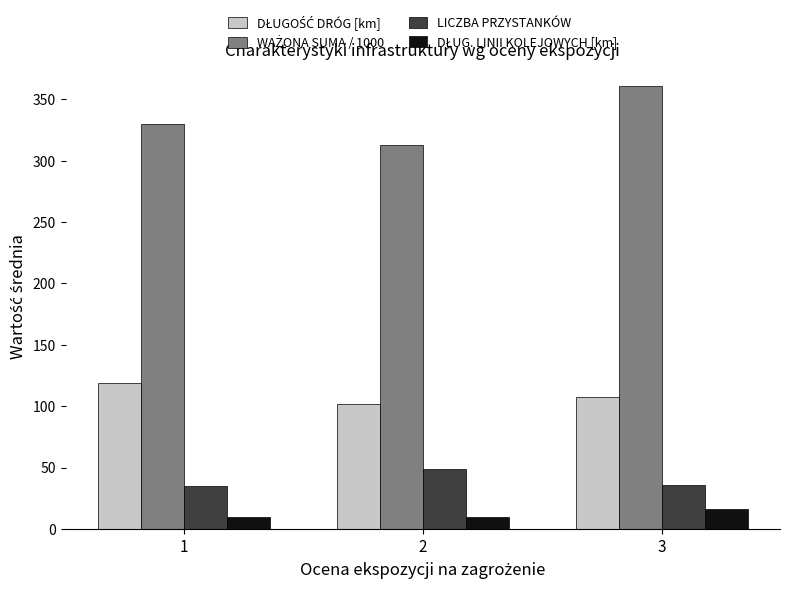

The value of LICZBA PRZYSTANKÓW at 3 is 35.5. True or false?

True